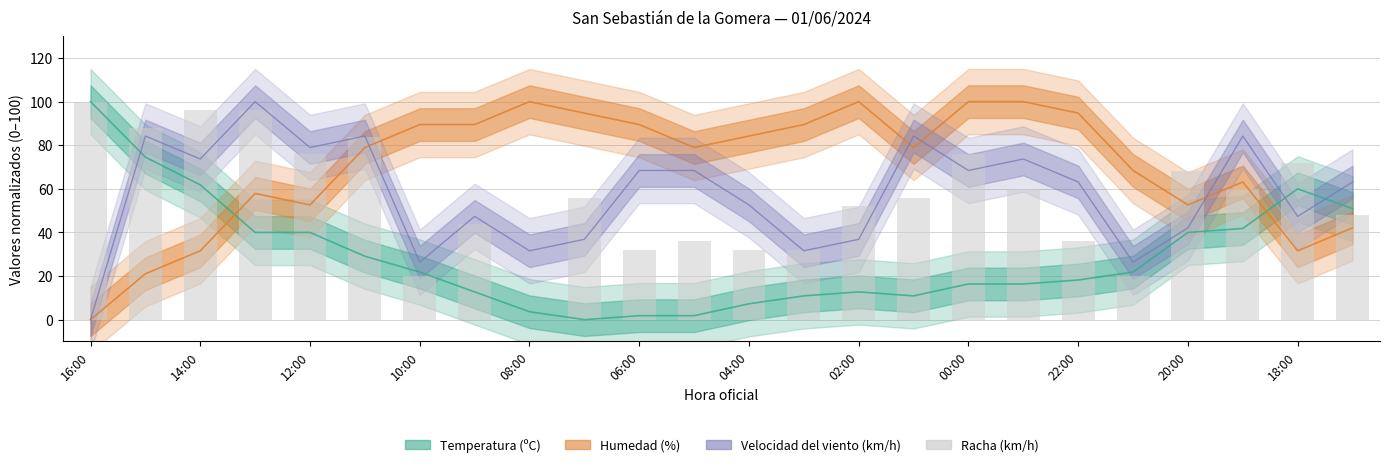

How many values are above zero?

23